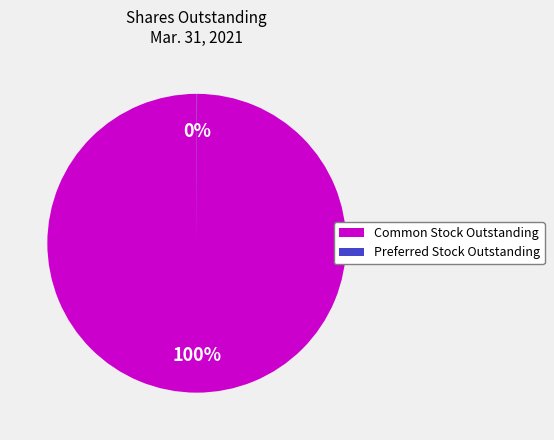

Is it true that Common Stock Outstanding is 100% of the pie?

True